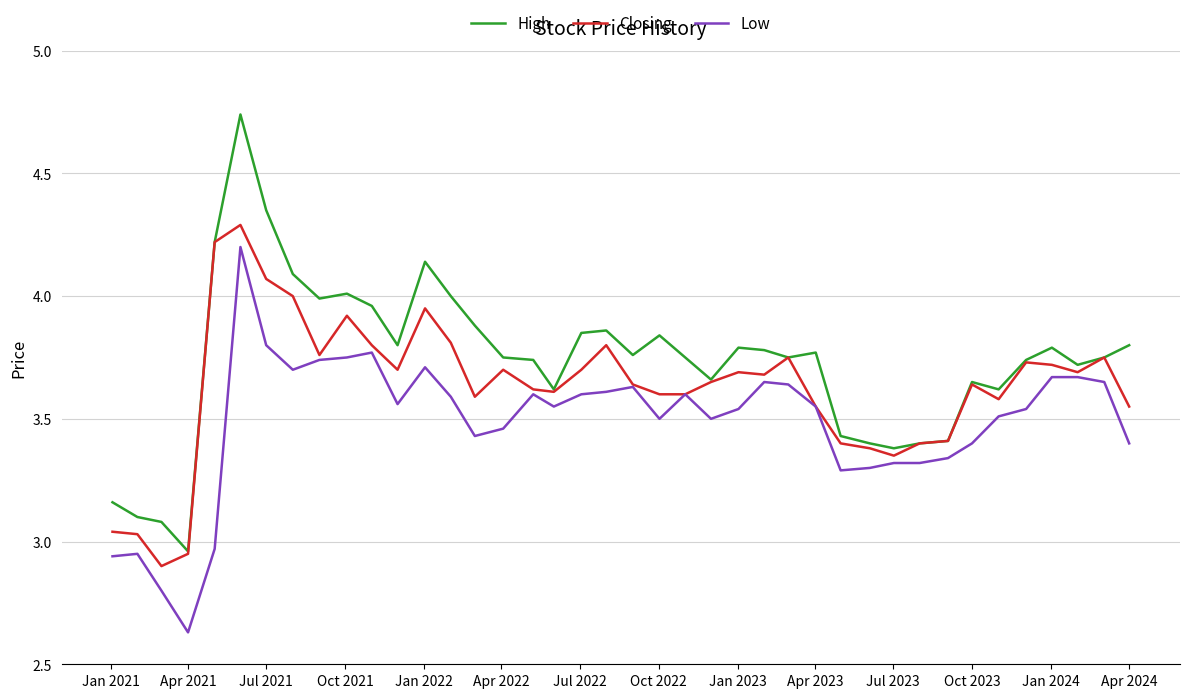

What is the difference between the maximum and minimum values in the Low series?

1.6